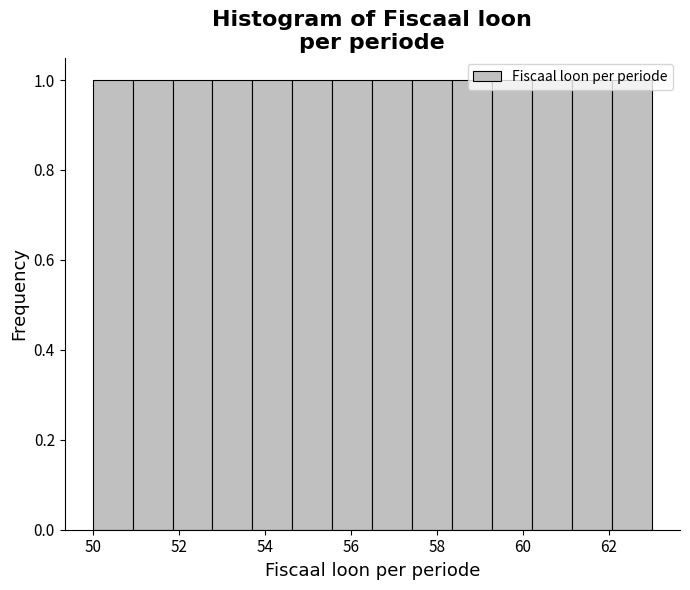

Reading left to right, transcribe this chart: for each bar, give the range it covers on the x-axis and its height. Neither the bar edges nor the heights are printed on the chart, so give them approximately, as read against the axes.

50.0 to 51.0: 1
51.0 to 51.8: 1
51.8 to 52.8: 1
52.8 to 53.8: 1
53.8 to 54.6: 1
54.6 to 55.6: 1
55.6 to 56.6: 1
56.6 to 57.4: 1
57.4 to 58.4: 1
58.4 to 59.2: 1
59.2 to 60.2: 1
60.2 to 61.2: 1
61.2 to 62.0: 1
62.0 to 63.0: 1